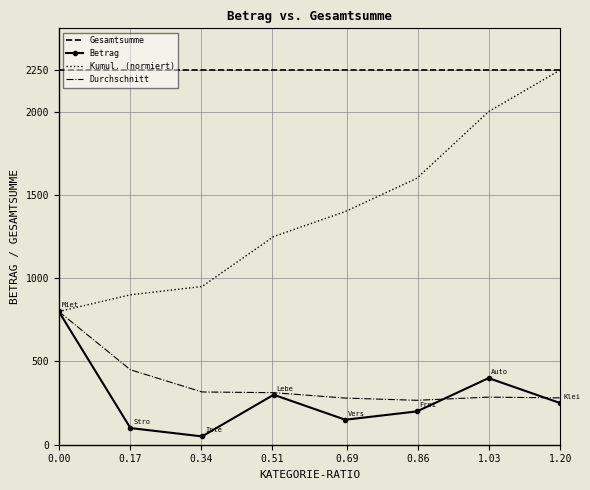

True or false: Gesamtsumme and Betrag cross at least once.

False